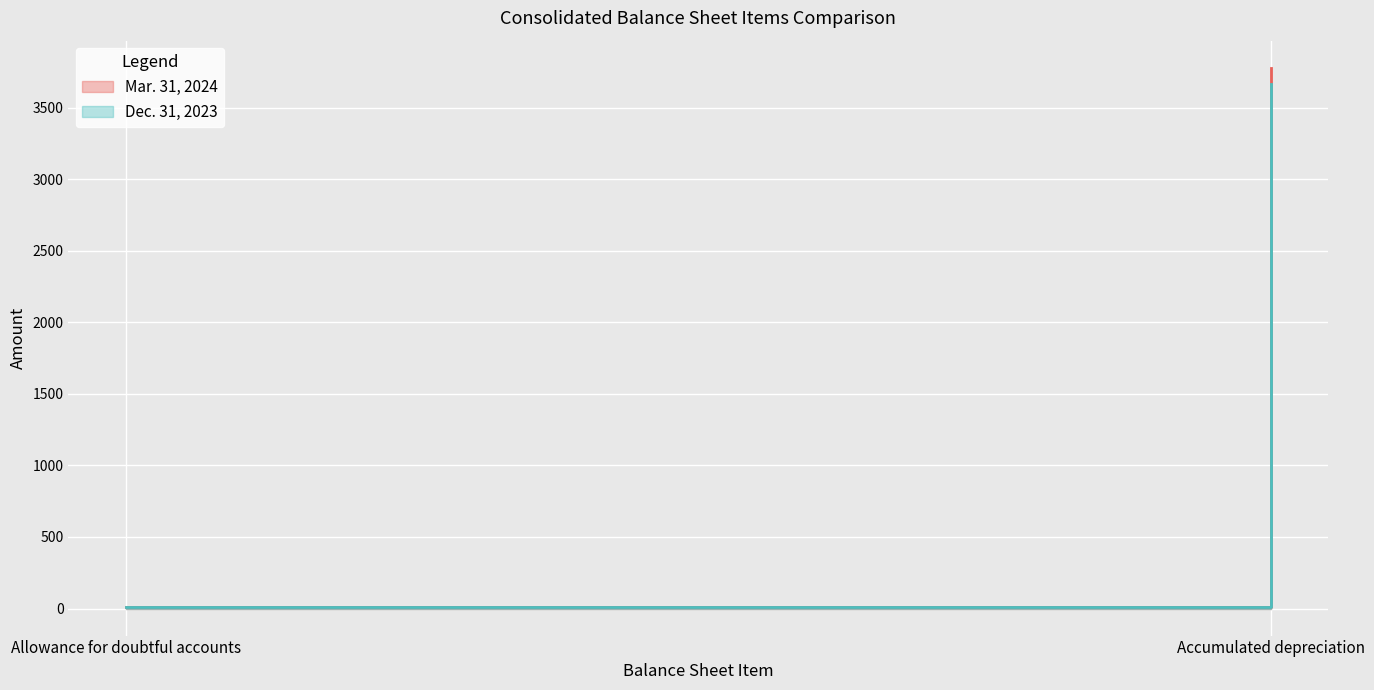

Which series has the largest total across all categories?

Mar. 31, 2024